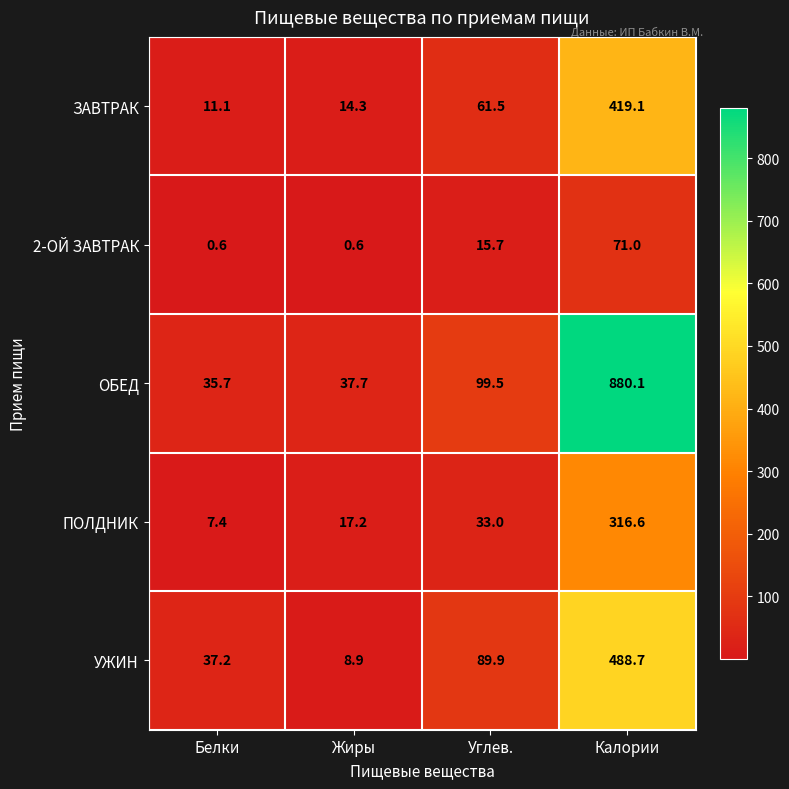

What is the highest value of the ОБЕД series?

880.1